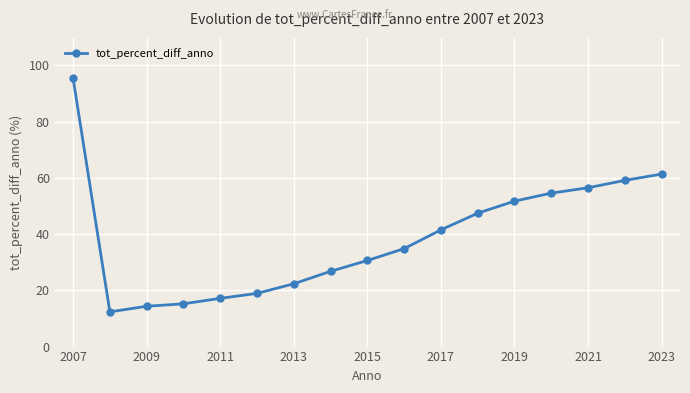

Does the chart display data point markers on the line(s)?

Yes